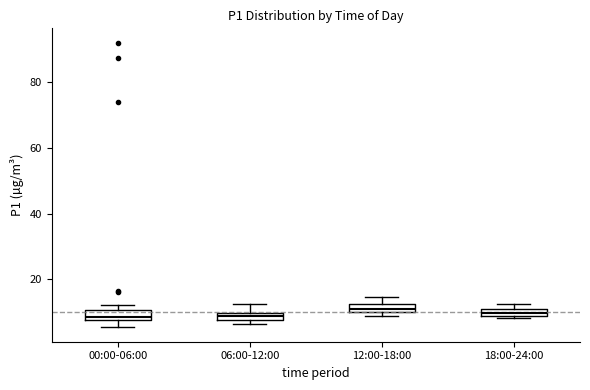

Where is the lower edge of the box for 18:00-24:00 on the y-axis? The values are not printed on the chart, so give them approximately, as read against the axis.

8